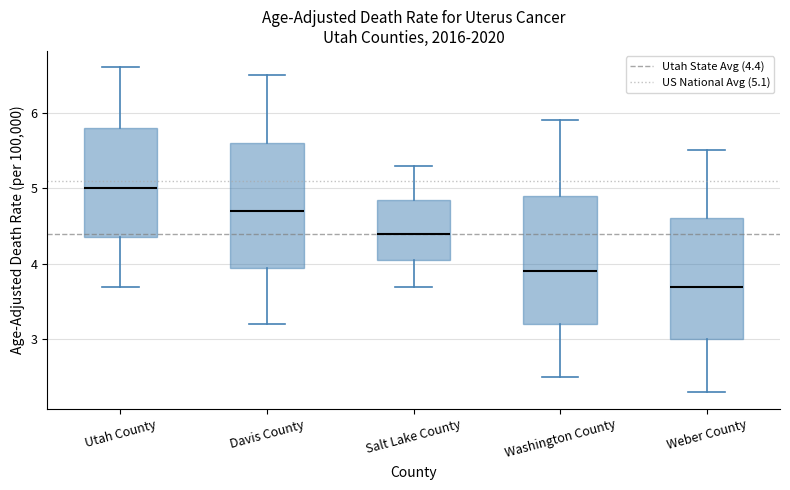

Reading left to right, transcribe this box plot: for each box, give where its median line is, the range the box spans, and where its two whiskers end, as read against the y-axis. The values are not printed on the chart, so give them approximately, as read against the axis.

Utah County: median 5.0, box 4.4 to 5.8, whiskers 3.7 to 6.6
Davis County: median 4.7, box 4.0 to 5.6, whiskers 3.2 to 6.5
Salt Lake County: median 4.4, box 4.1 to 4.9, whiskers 3.7 to 5.3
Washington County: median 3.9, box 3.2 to 4.9, whiskers 2.5 to 5.9
Weber County: median 3.7, box 3.0 to 4.6, whiskers 2.3 to 5.5